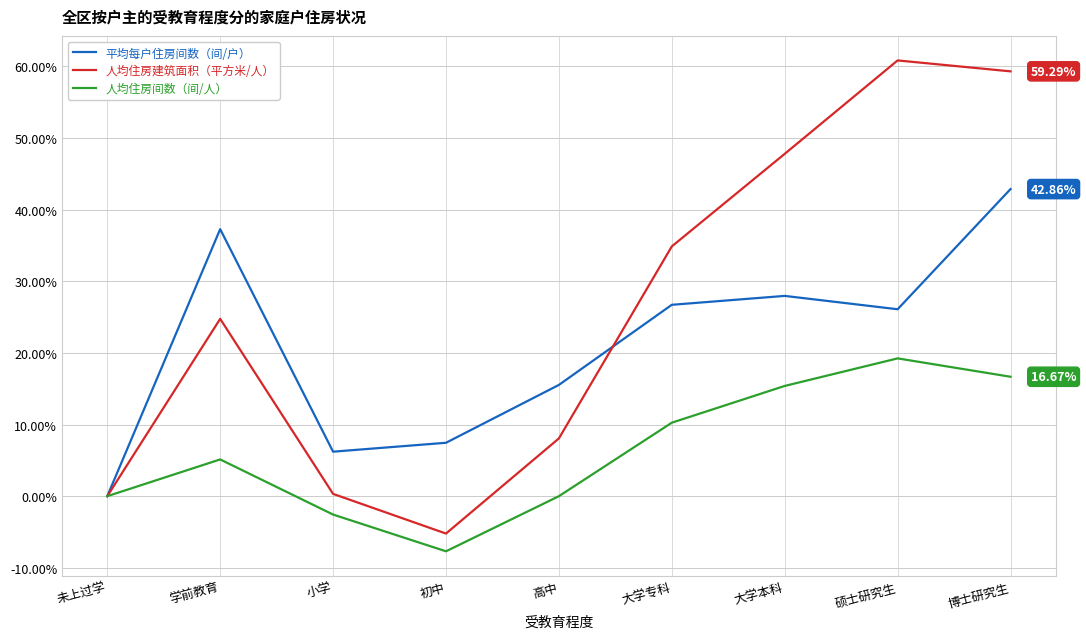

At which category is the sum across all series the highest?

博士研究生